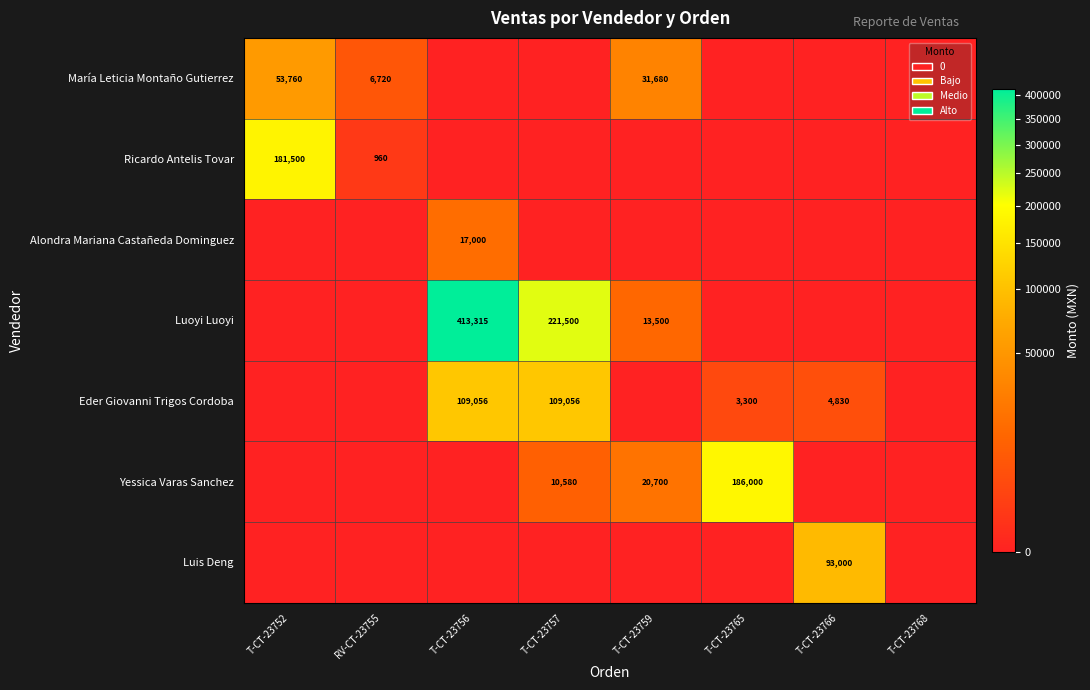

The Yessica Varas Sanchez series shows 6564 at T-CT-23759. True or false?

False